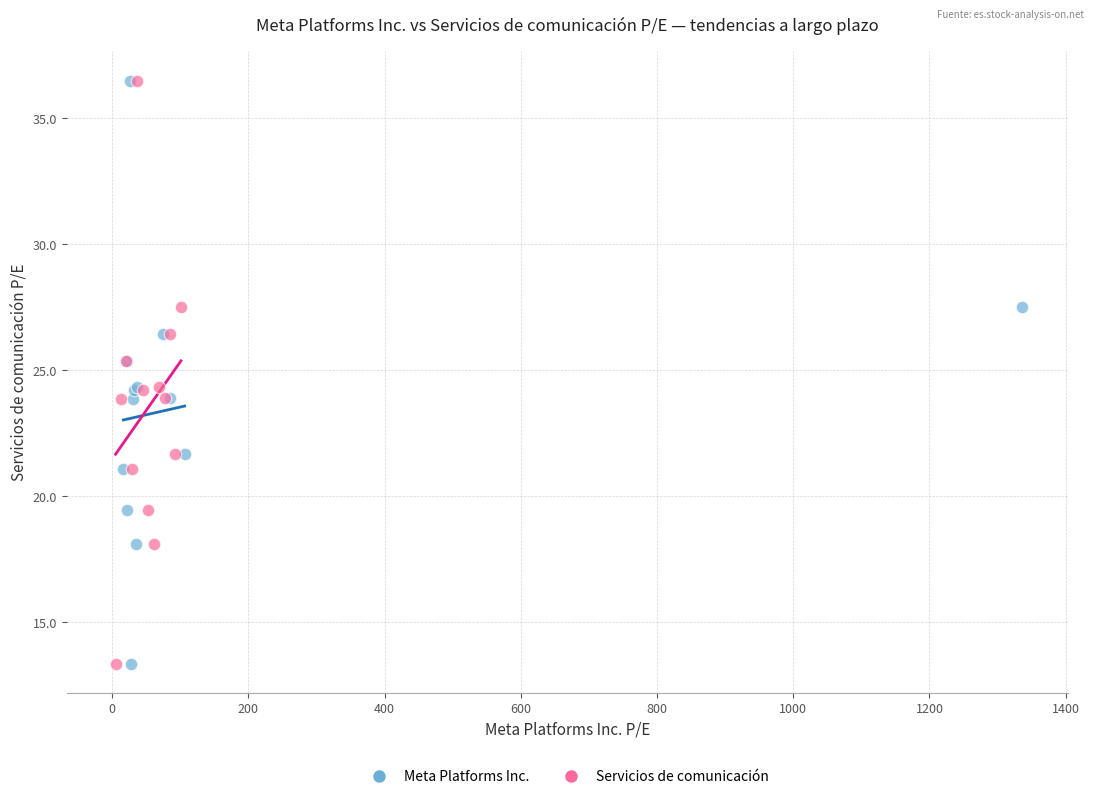

What are all the series names shown in the legend?

Meta Platforms Inc., Servicios de comunicación